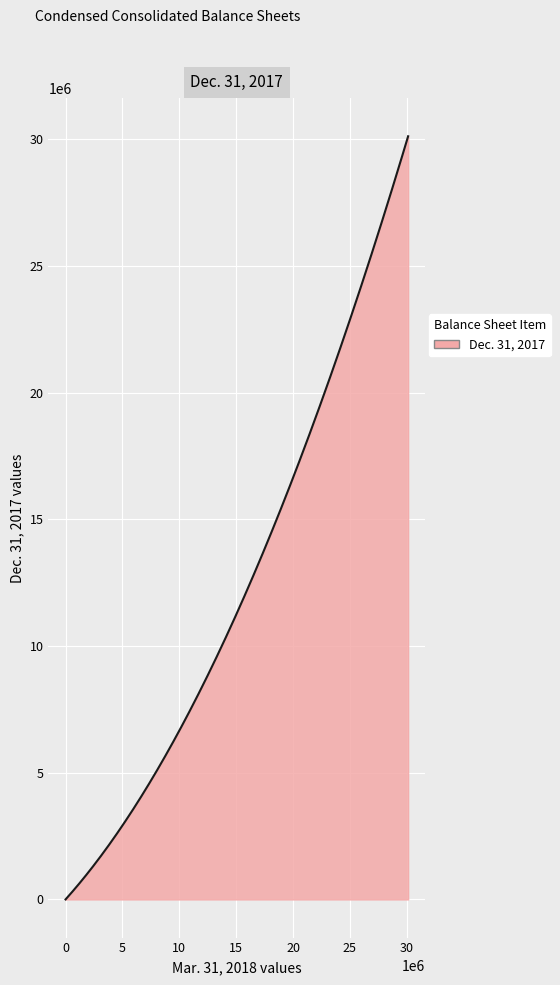

What is the maximum value shown in the chart?

30111153.0